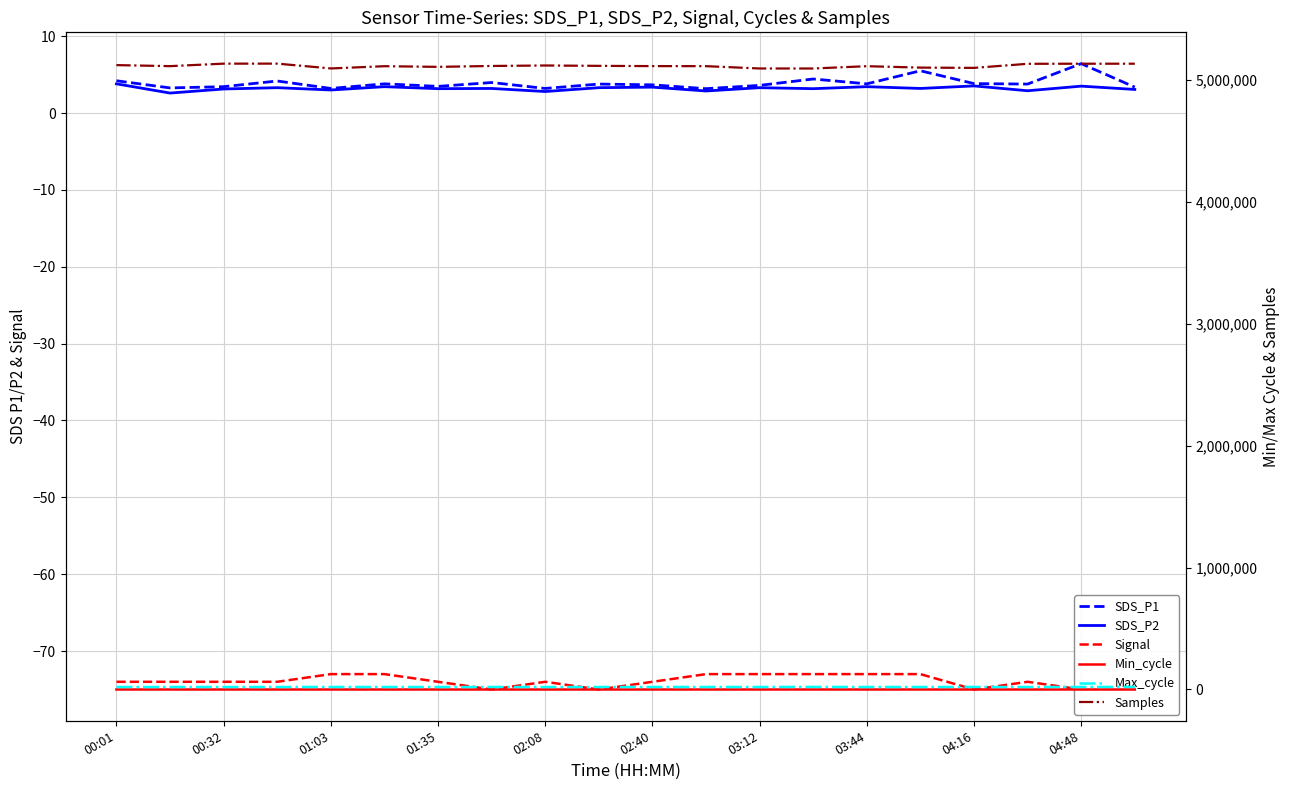

Is the value of Samples at 03:44 greater than the value of SDS_P2 at 10?

Yes